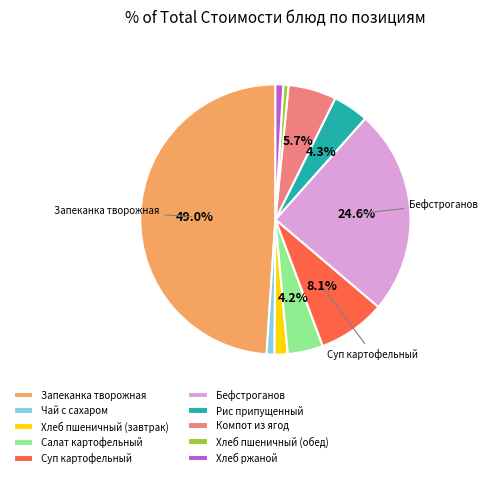

Is Бефстроганов the majority of the pie?

No